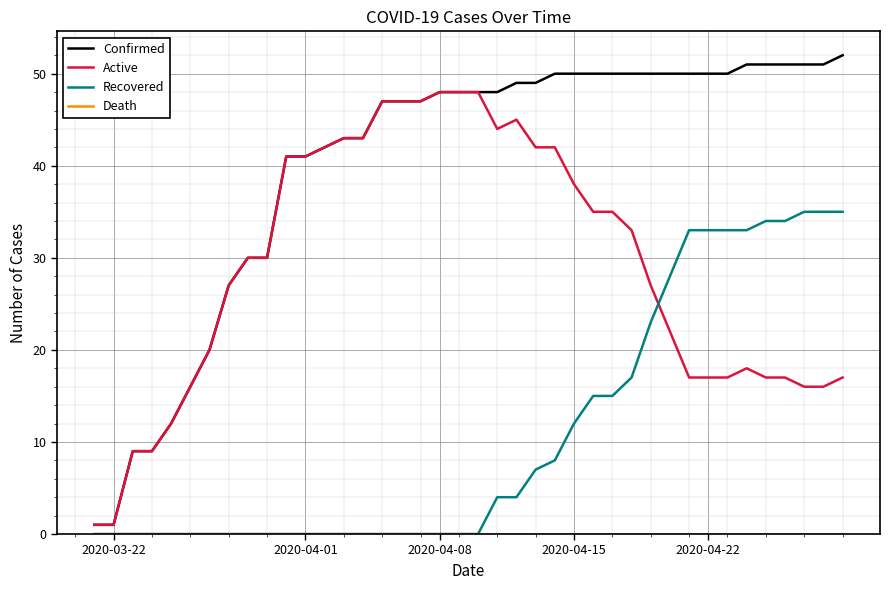

Which series has the widest spread of values?

Confirmed